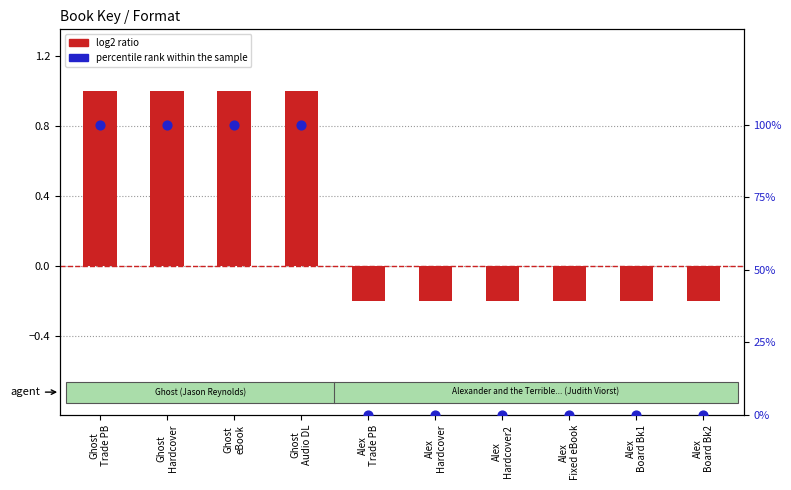

Is the value of log2 ratio at Alex
Hardcover greater than the value of percentile rank within the sample at Alex
Board Bk2?

No